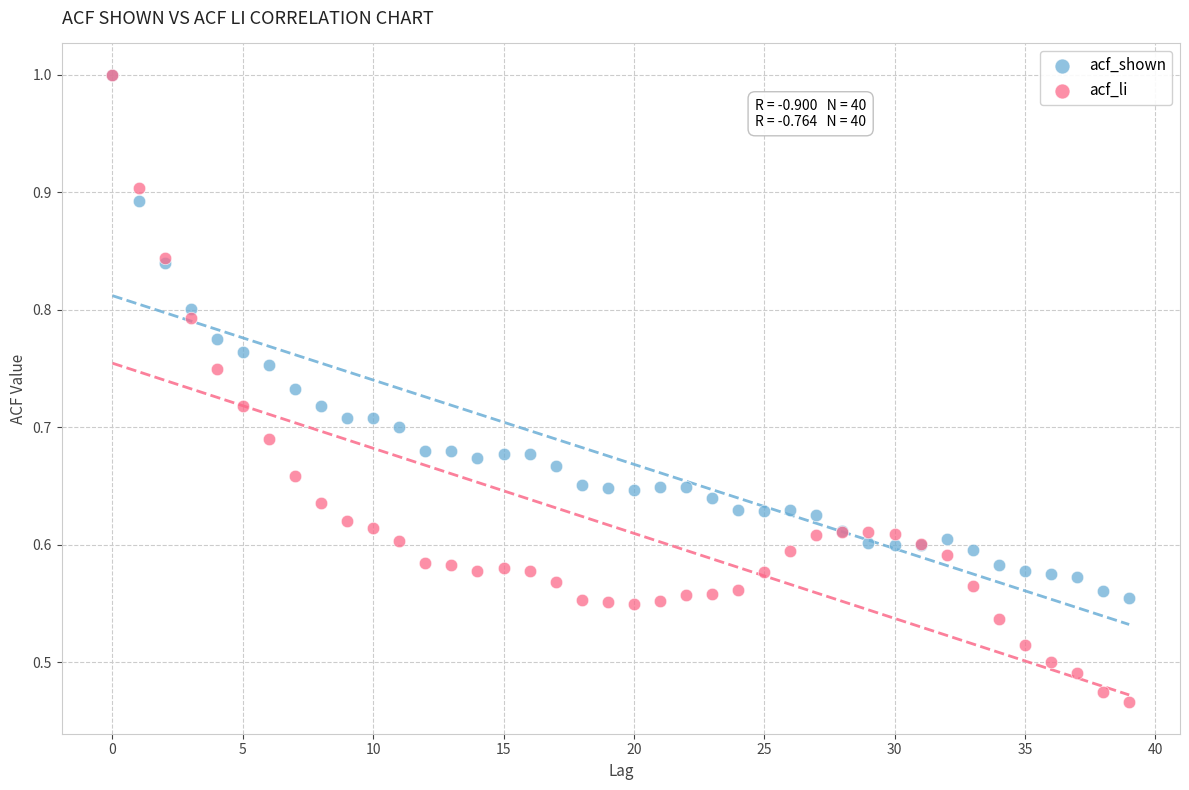

Which series contains the lowest Y value?

acf_li